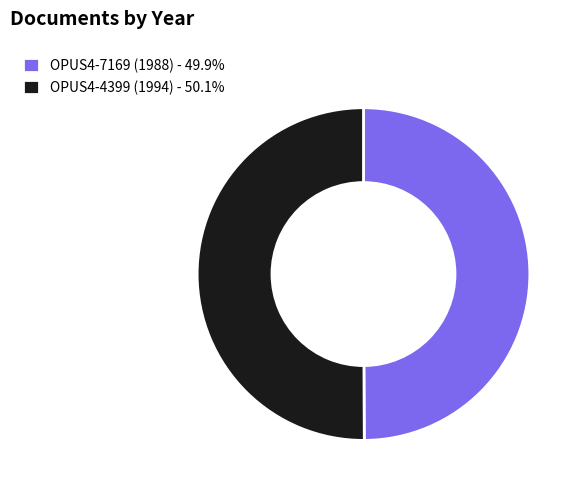

Is it true that OPUS4-7169 (1988) is 60% of the pie?

False